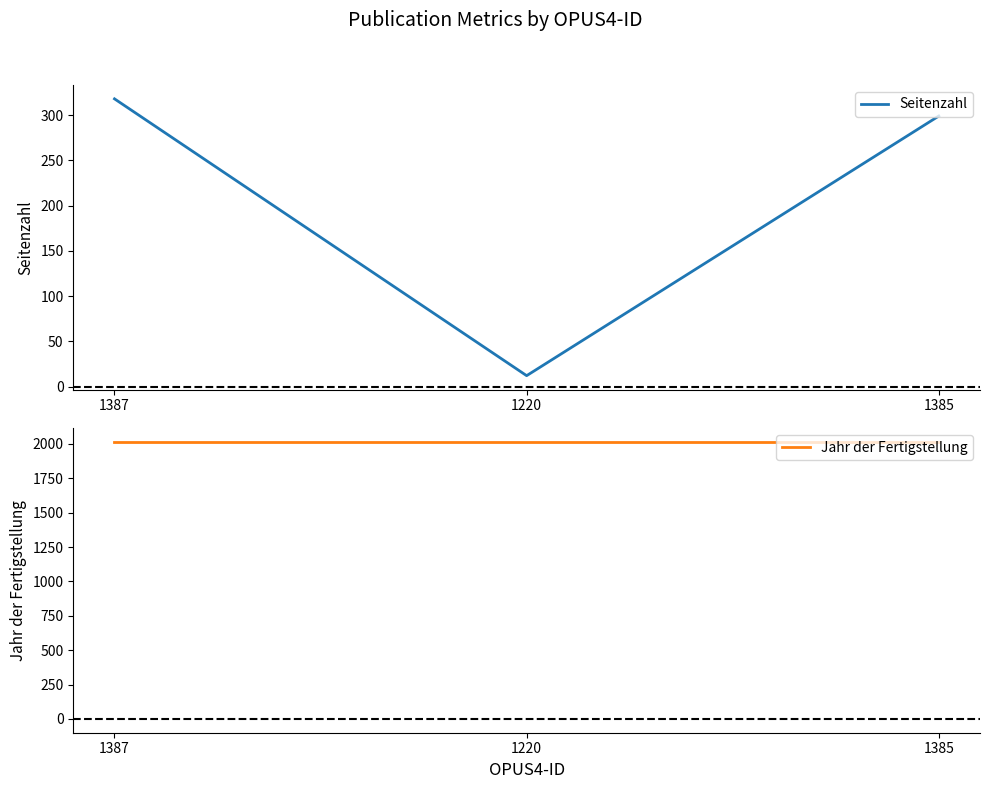

At which category is the sum across all series the highest?

1387